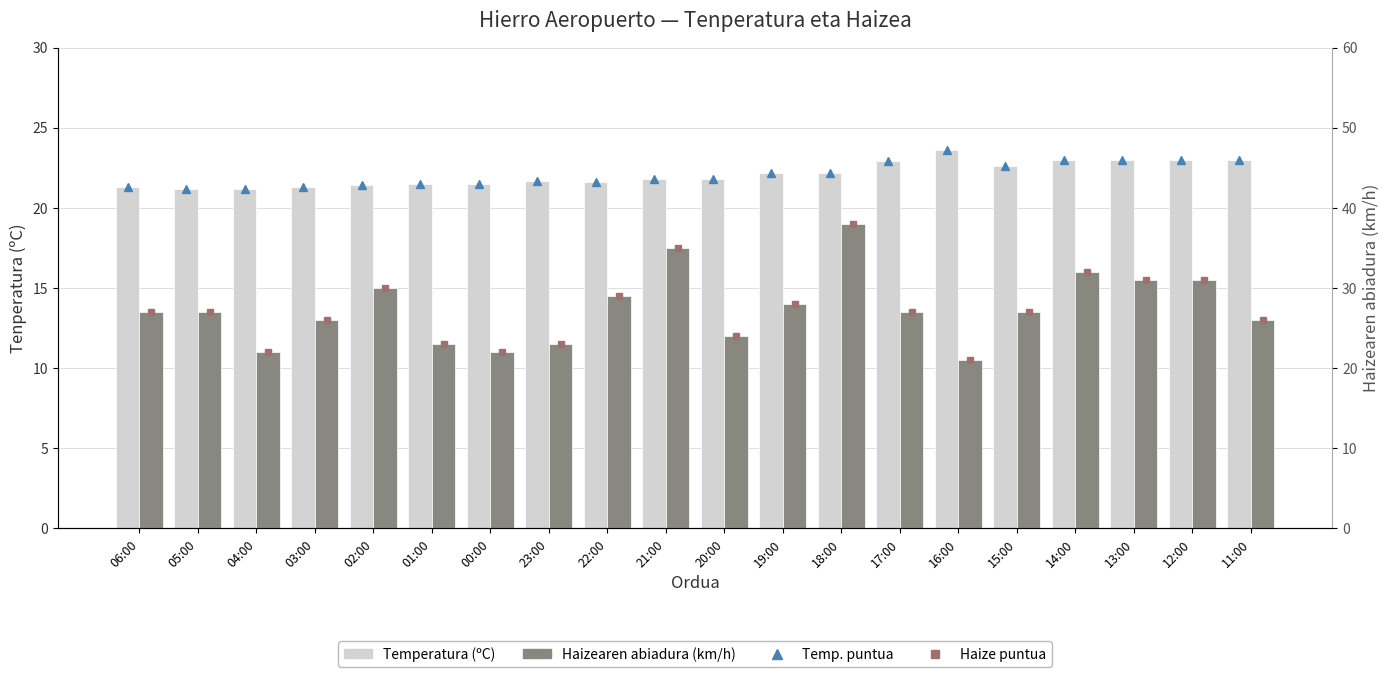

What is the total value across all series at 13:00?

108.0